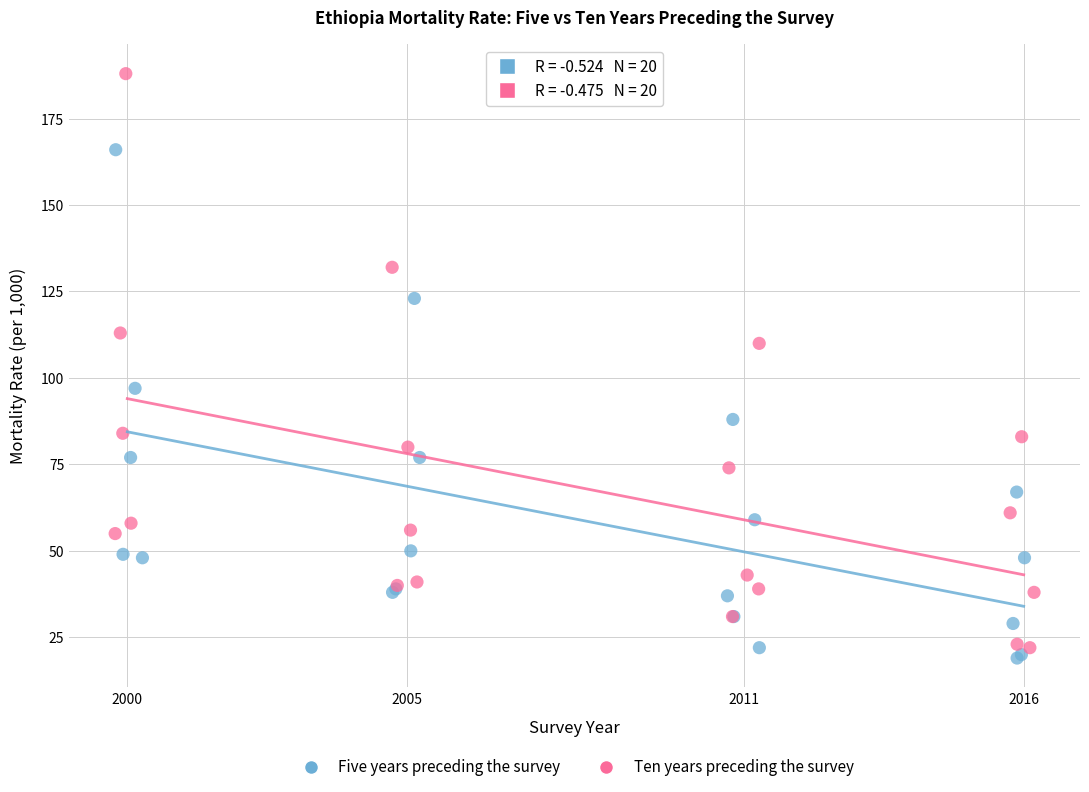

Which series reaches the maximum Y coordinate?

Ten years preceding the survey